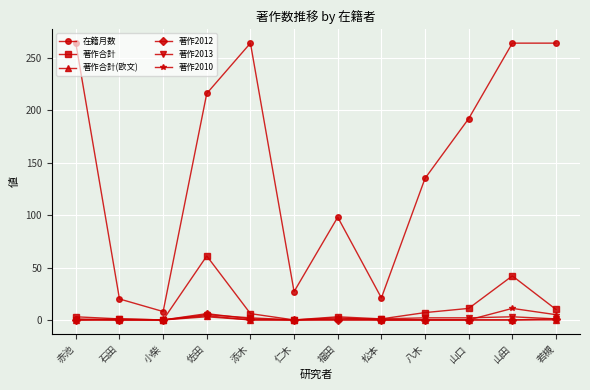

What is the label of the 8th point from the left?

松本